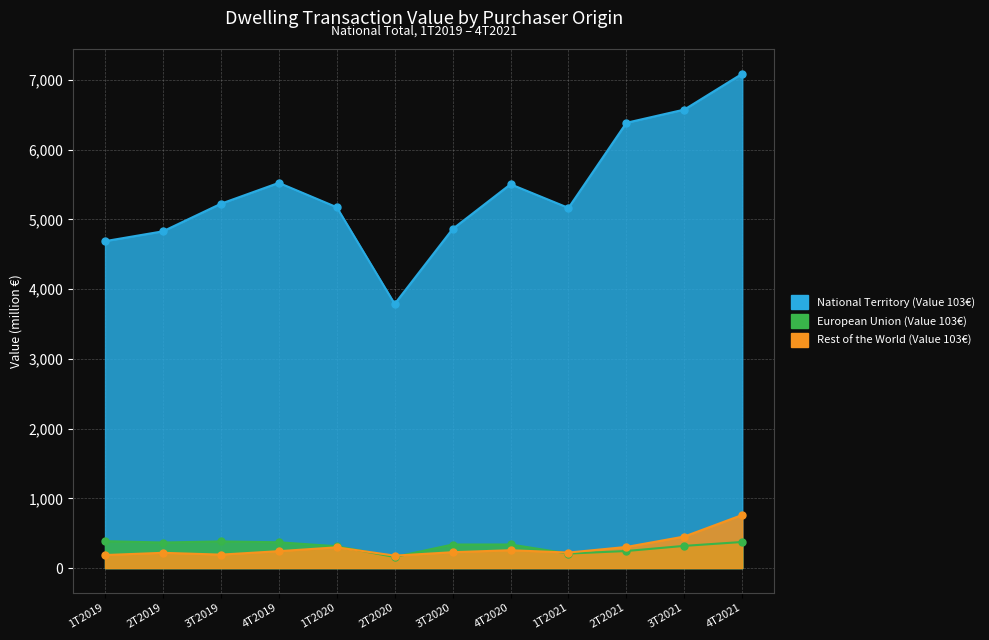

True or false: European Union (Value 103€) has more than 1 points higher than both neighbors.

True